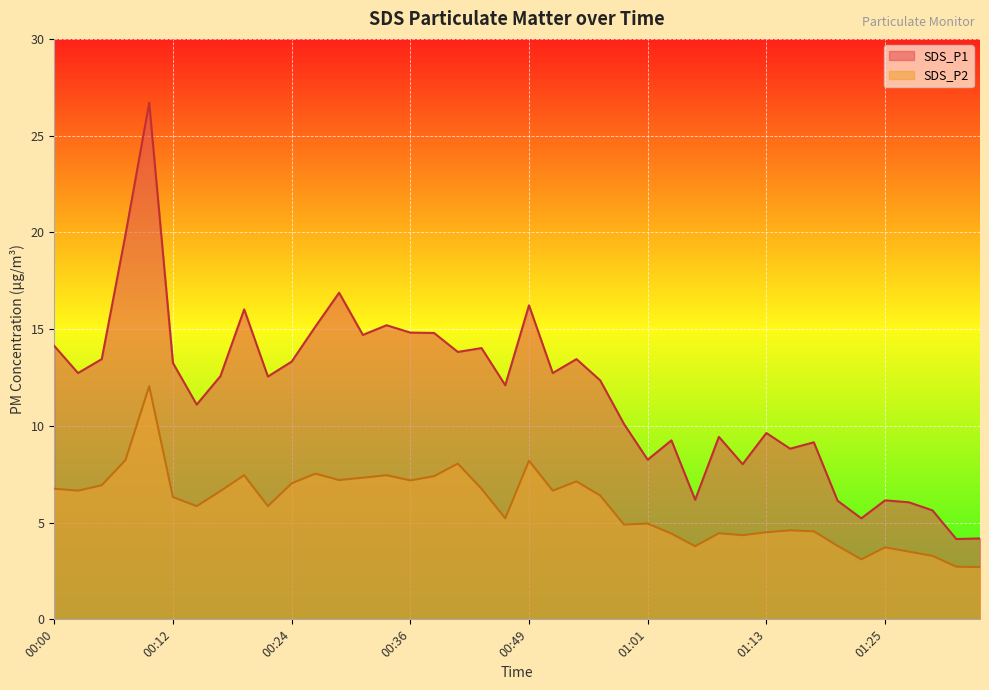

Which series has the largest range (max minus min)?

SDS_P1